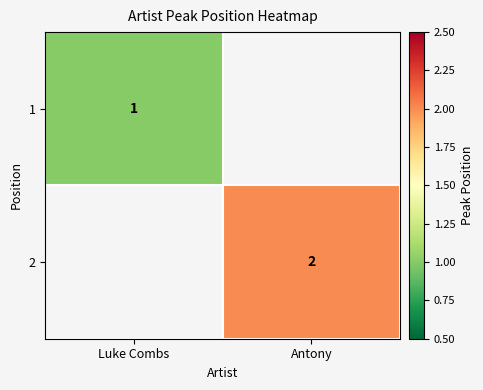

Is the value of 2 at Antony greater than the value of 1 at Luke Combs?

Yes